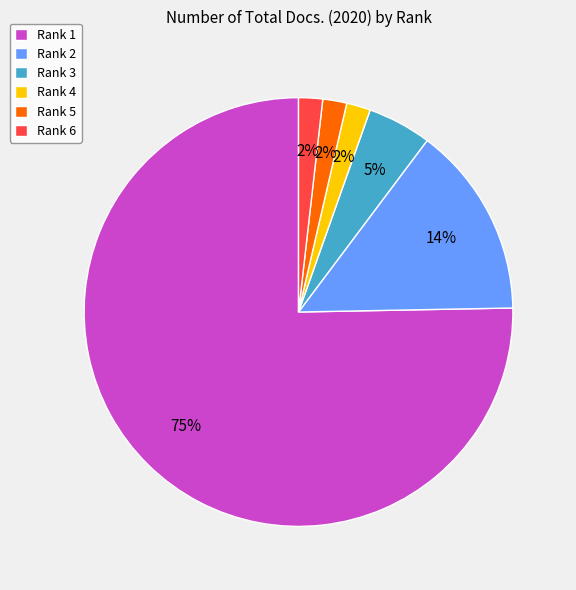

Which has a higher value, Rank 6 or Rank 3?

Rank 3